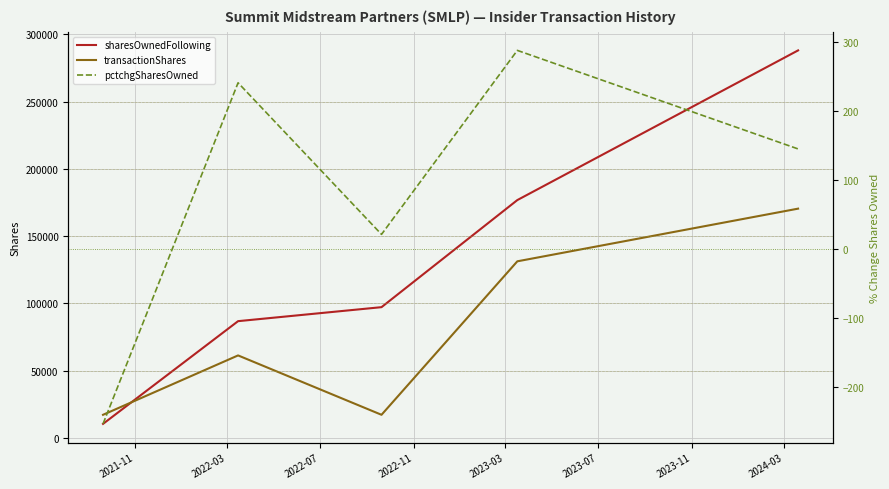

True or false: sharesOwnedFollowing and transactionShares cross at least once.

True